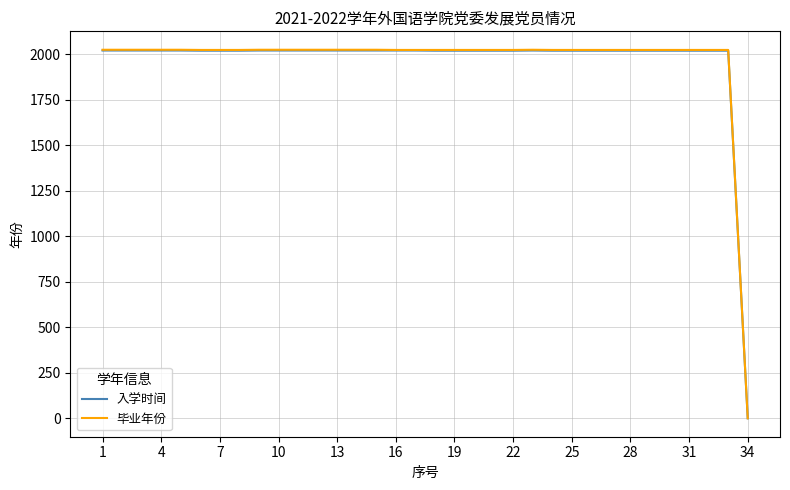

What is the maximum value for 入学时间?

2020